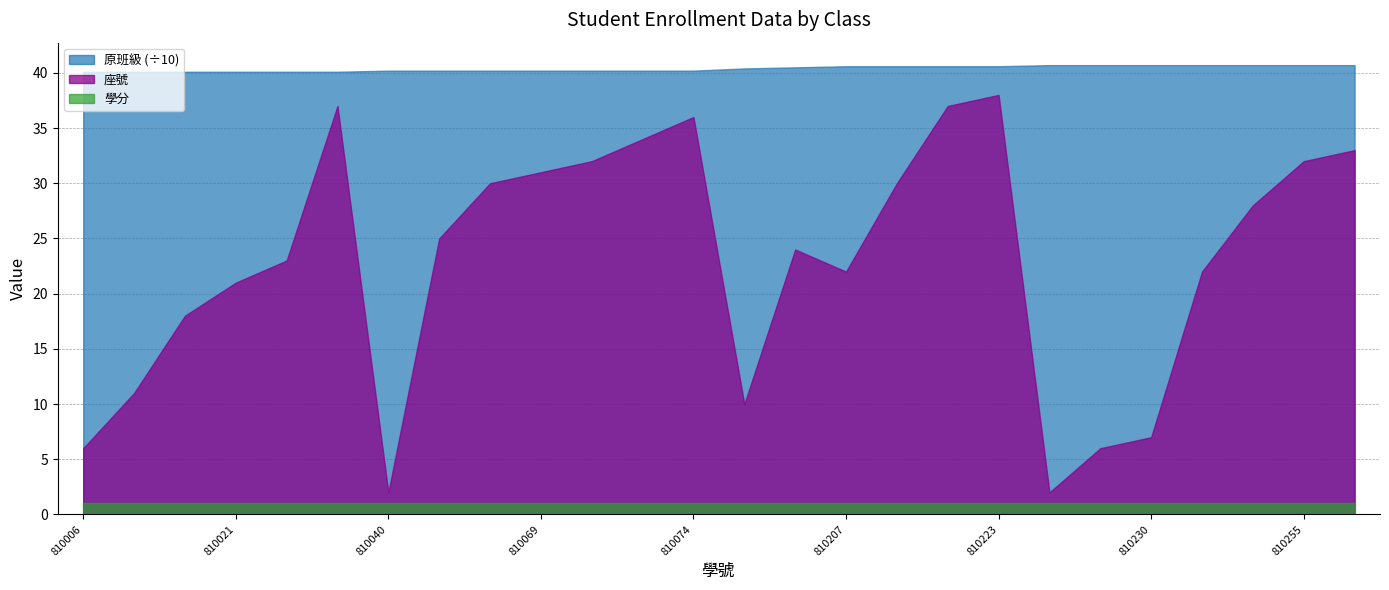

At 810251, list the series in order from largest to smallest.

原班級, 座號, 學分